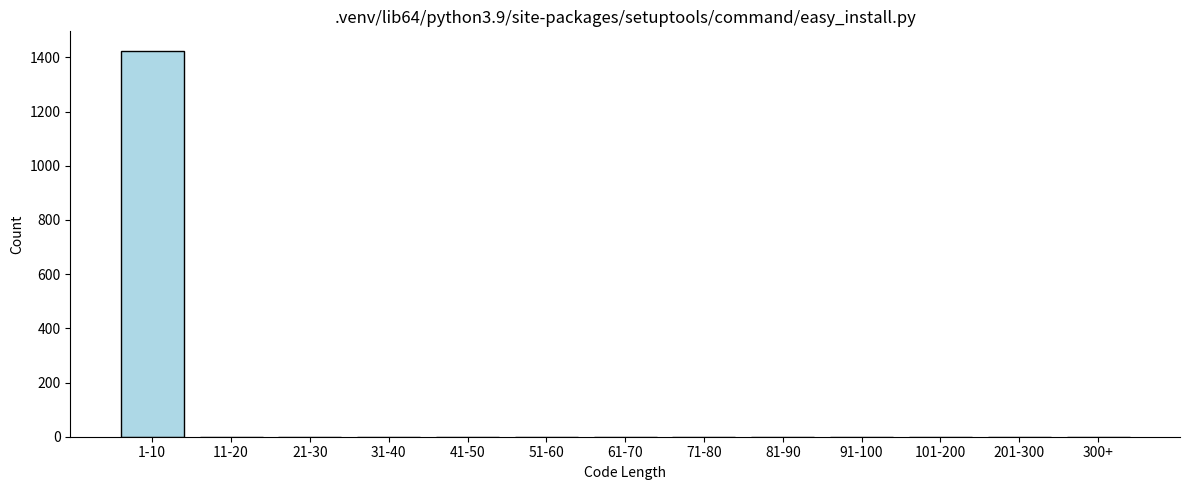

Reading left to right, extract all data points from this chart.

1-10=1425	11-20=0	21-30=0	31-40=0	41-50=0	51-60=0	61-70=0	71-80=0	81-90=0	91-100=0	101-200=0	201-300=0	300+=0